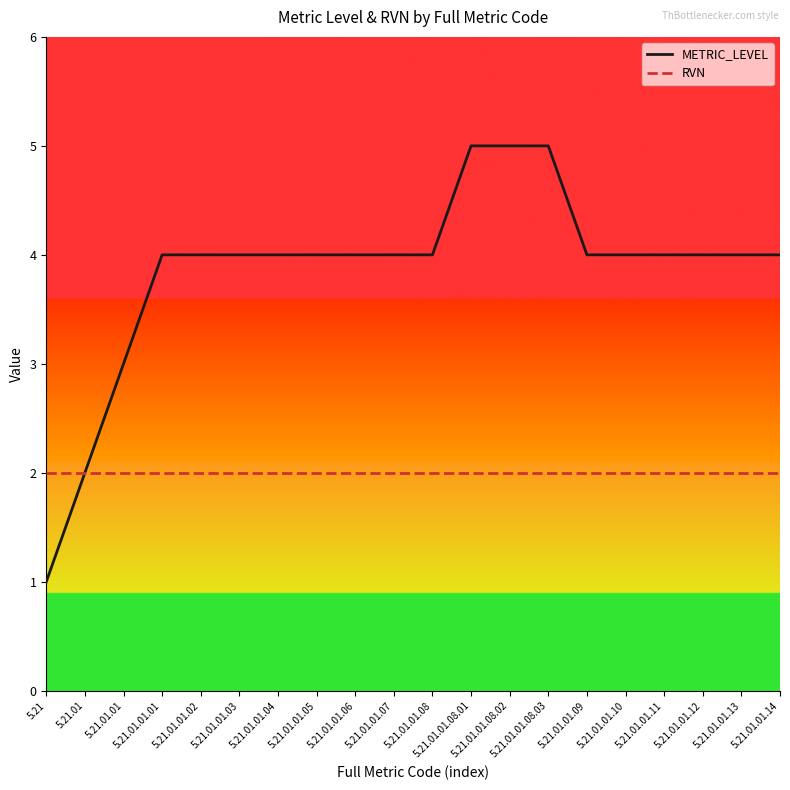

Which series has the widest spread of values?

METRIC_LEVEL